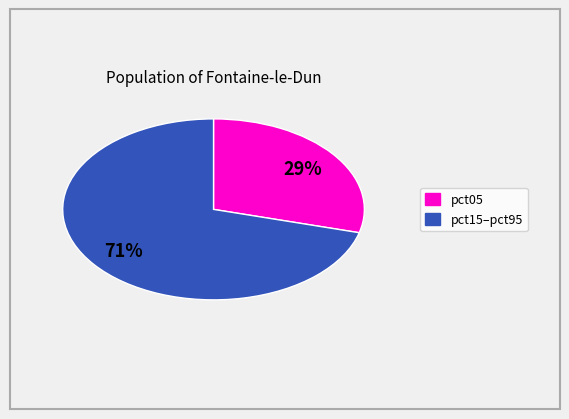

To the nearest percent, what is the average slice percentage?

50%